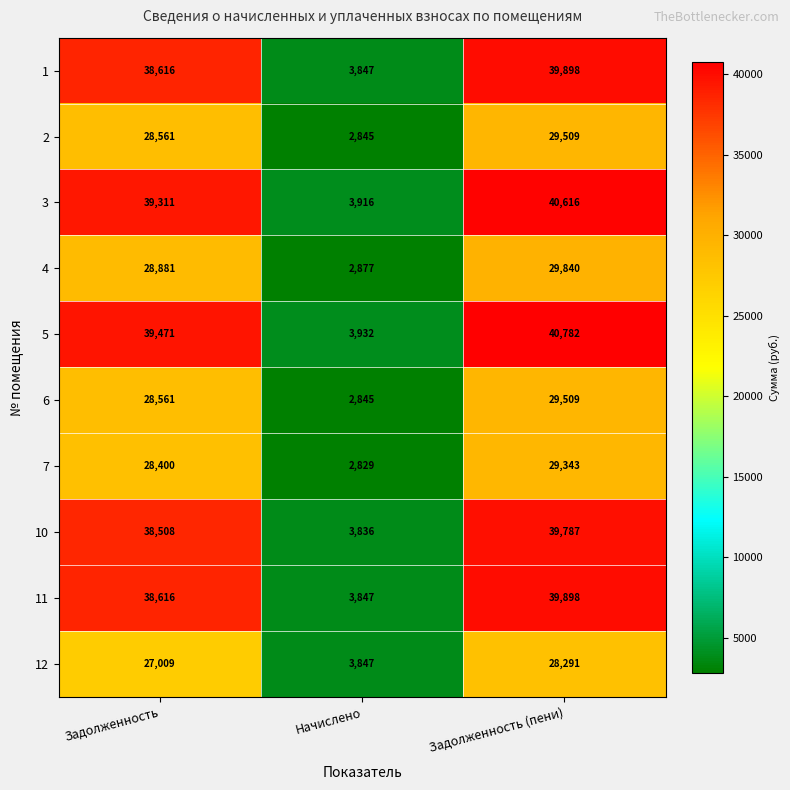

Is it true that 1 equals 14824 at Задолженность (пени)?

False